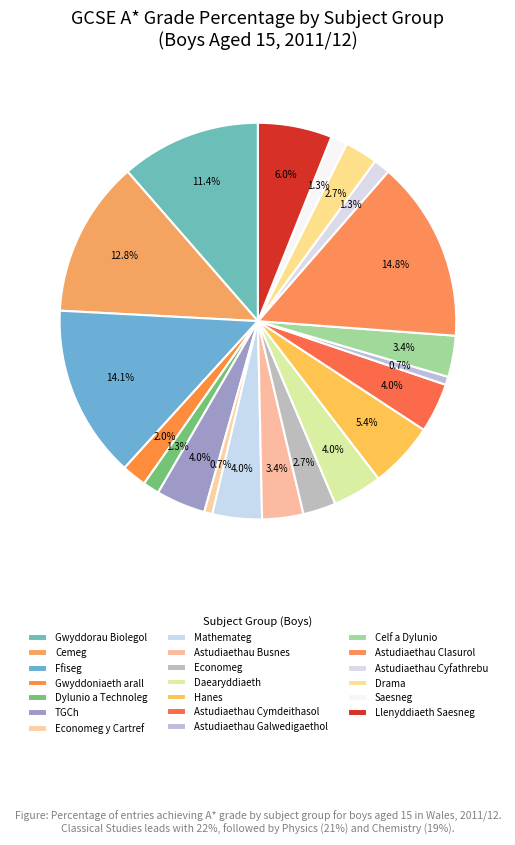

Count the number of slices in the pie.

20